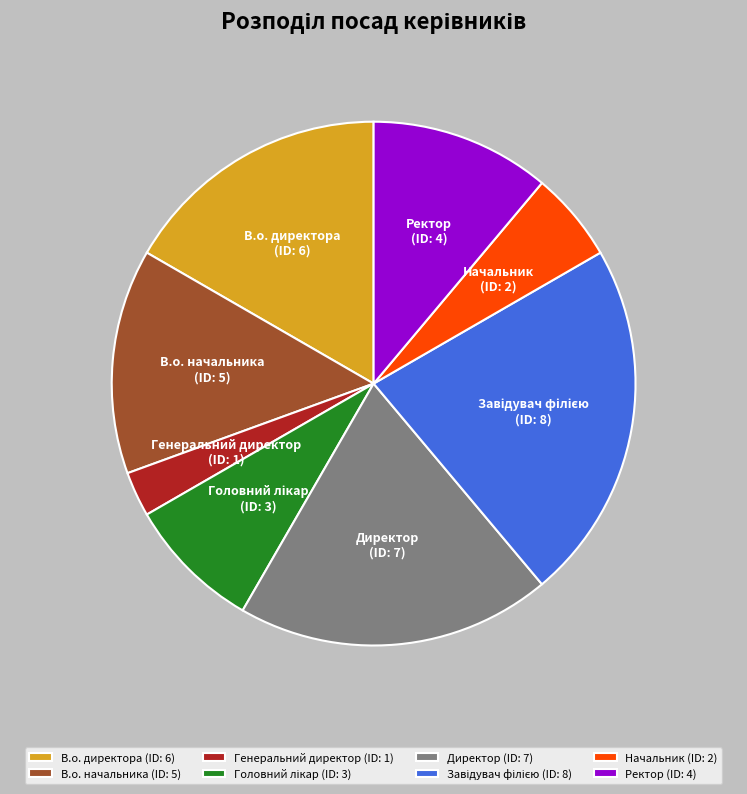

Which slice is the smallest?

Генеральний директор